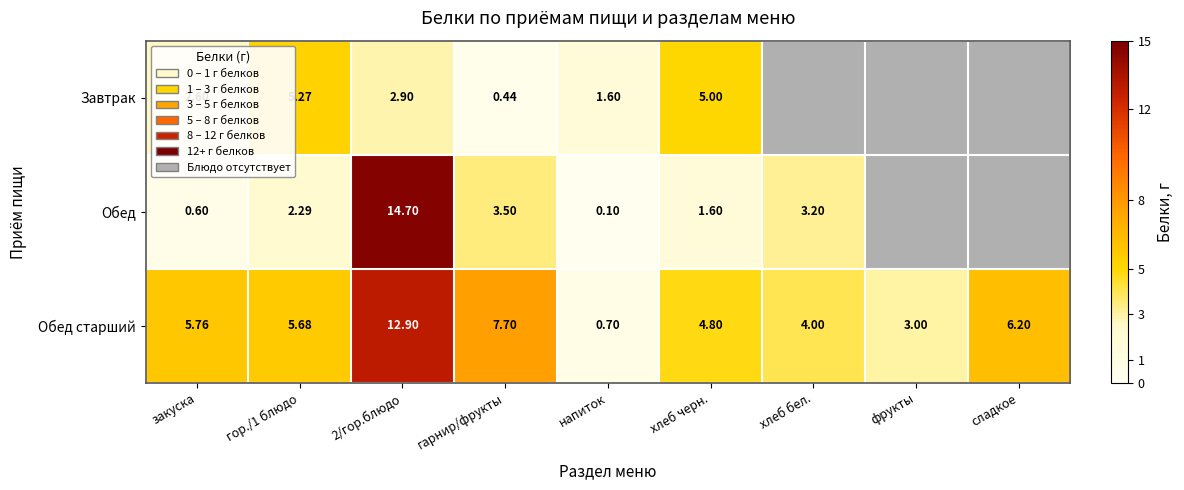

What is the difference between the maximum and minimum values in the Обед старший series?

12.2